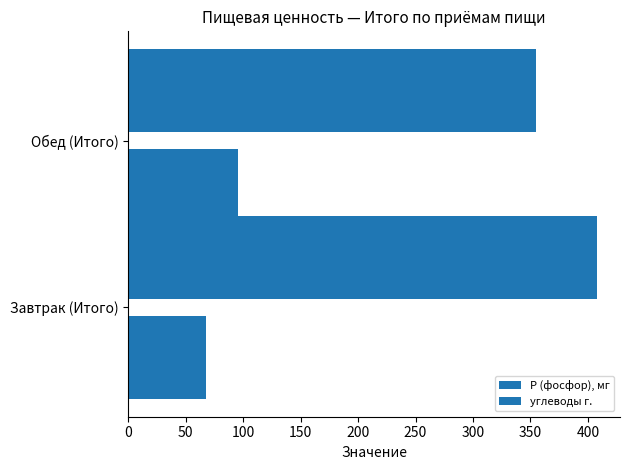

How many data points in P (фосфор), мг are above 407?

1